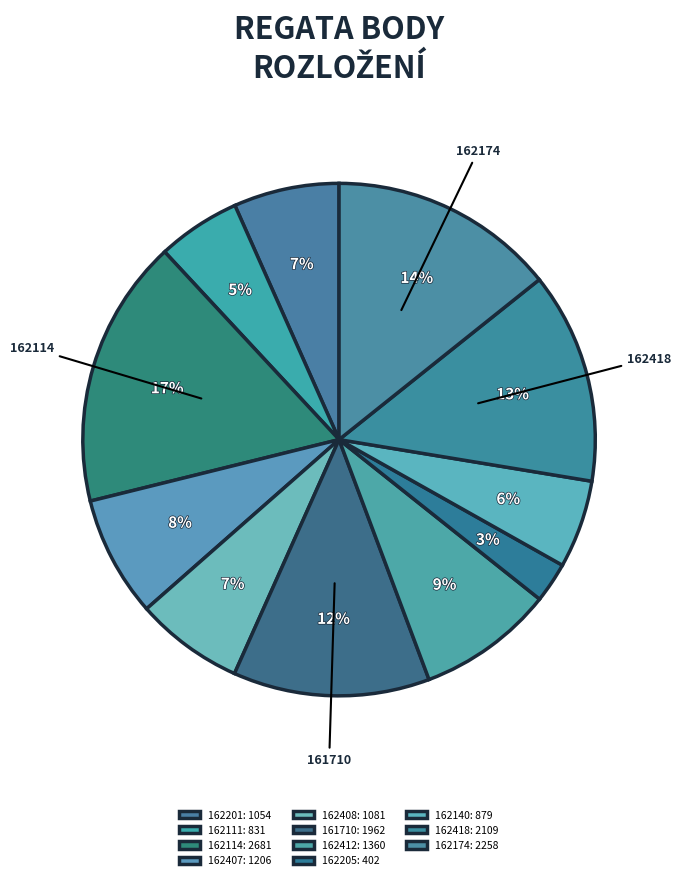

To the nearest percent, what portion does 162140 represent?

6%